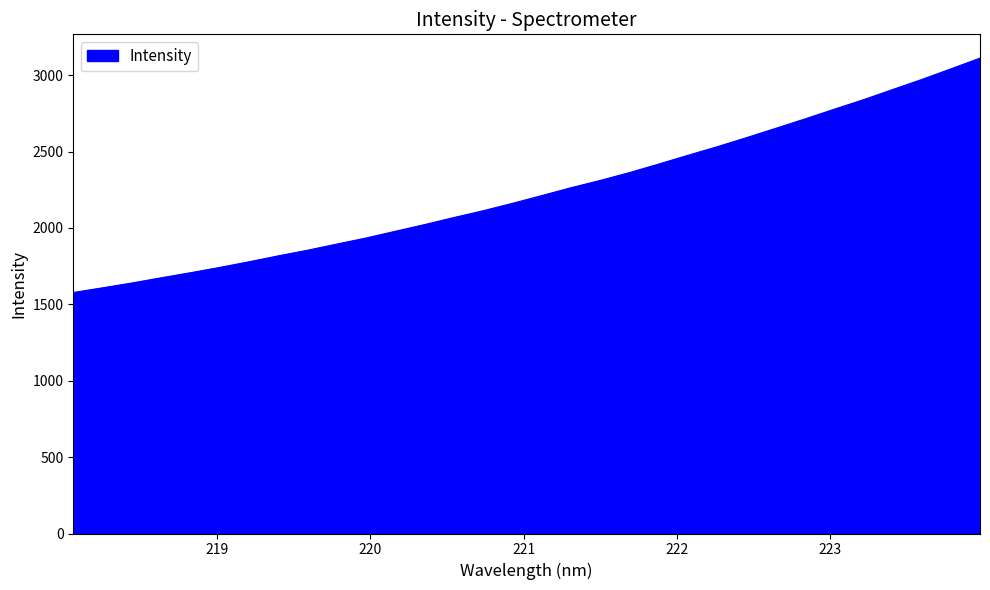

What is the smallest value displayed?

1577.4